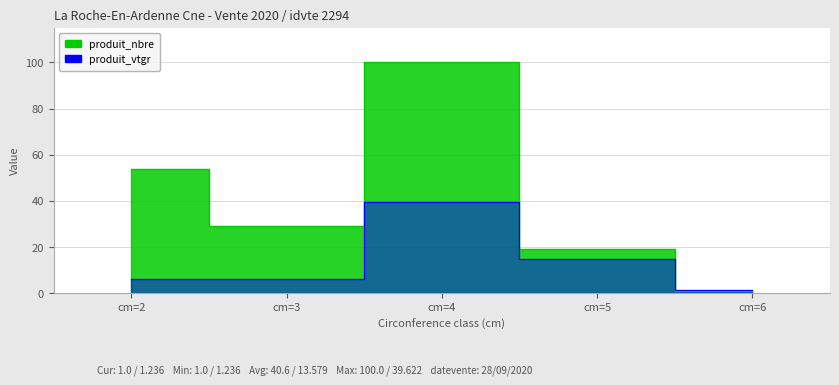

At cm=6, list the series in order from largest to smallest.

produit_vtgr, produit_nbre